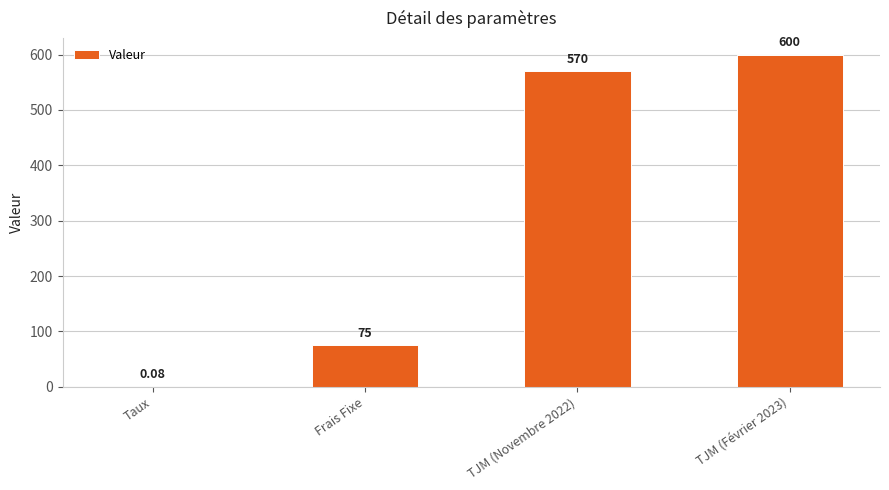

What is the change in value from Taux to Frais Fixe?

+74.9